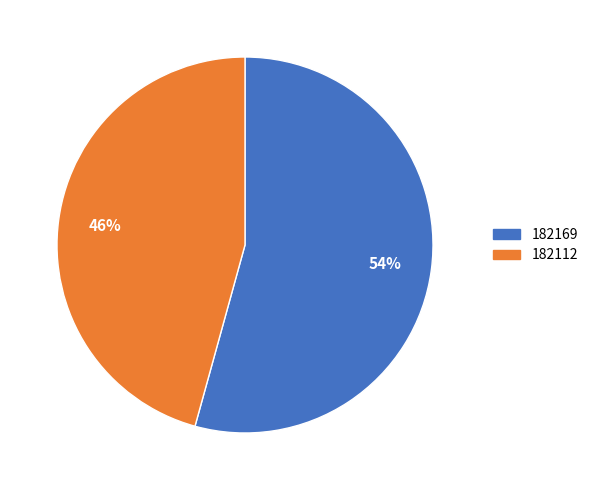

True or false: 182169 accounts for 54% of the total.

True